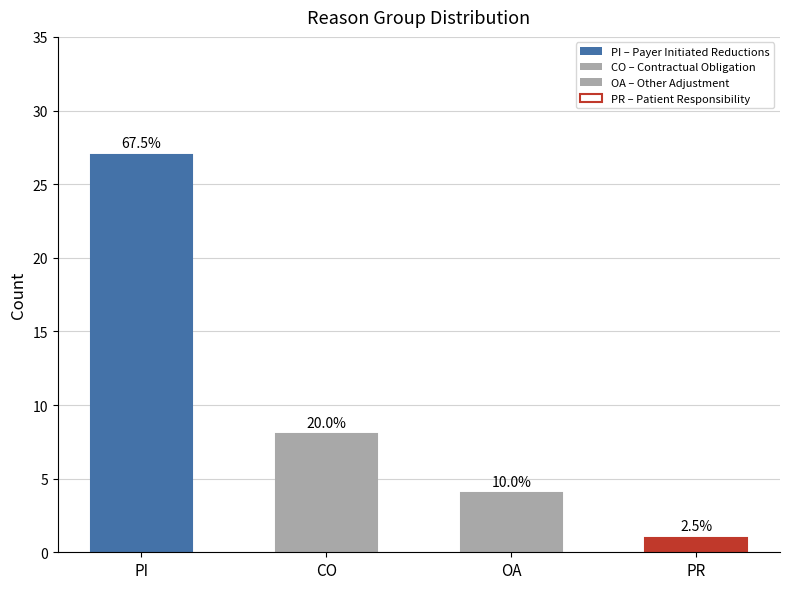

Reading left to right, what are all the values shown in this chart?

PI=27	CO=8	OA=4	PR=1